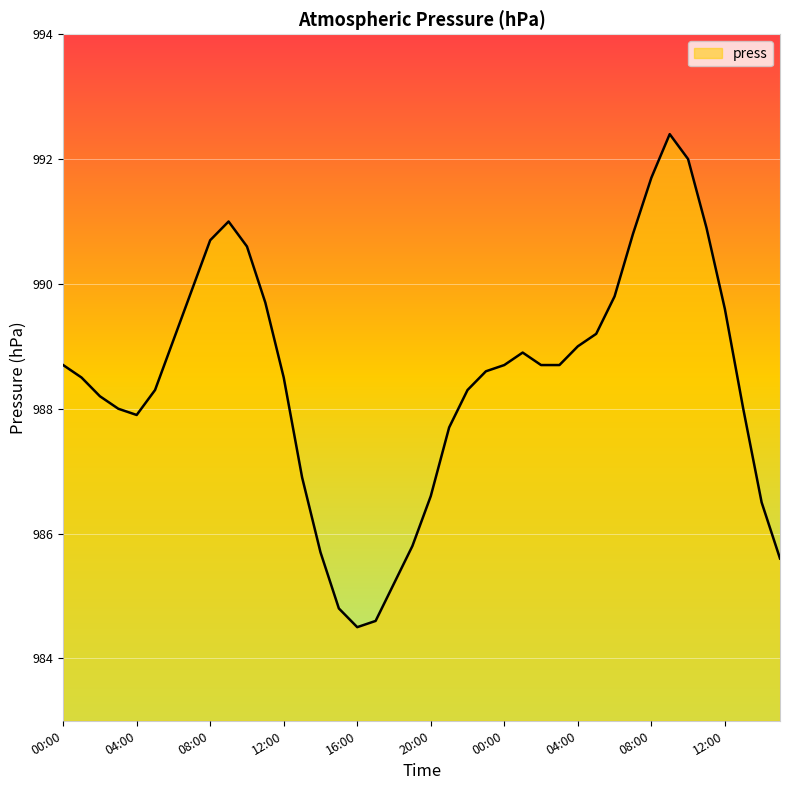

Reading left to right, transcribe all the data shown in this chart.

988.7	988.5	988.2	988.0	987.9	988.3	989.1	989.9	990.7	991.0	990.6	989.7	988.5	986.9	985.7	984.8	984.5	984.6	985.2	985.8	986.6	987.7	988.3	988.6	988.7	988.9	988.7	988.7	989.0	989.2	989.8	990.8	991.7	992.4	992.0	990.9	989.6	988.0	986.5	985.6